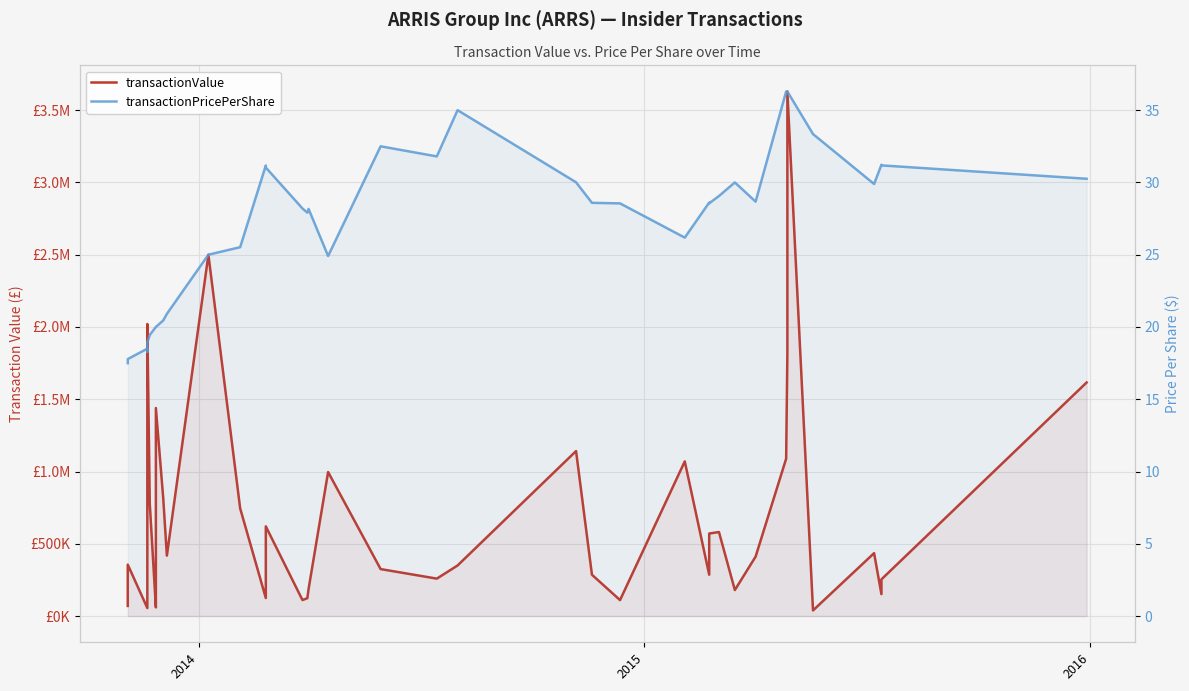

Is it true that transactionPricePerShare equals 39.7 at 29?

False